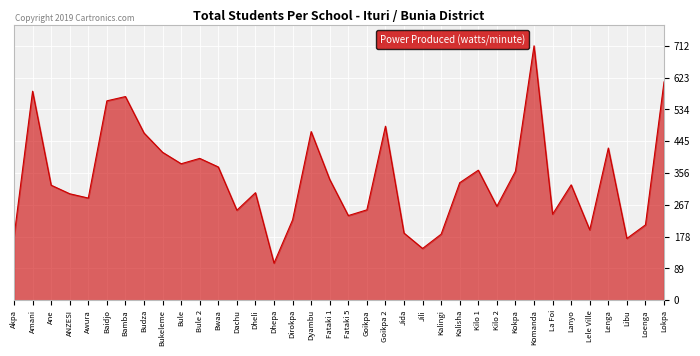

Where does the data first go above 323?

Amani